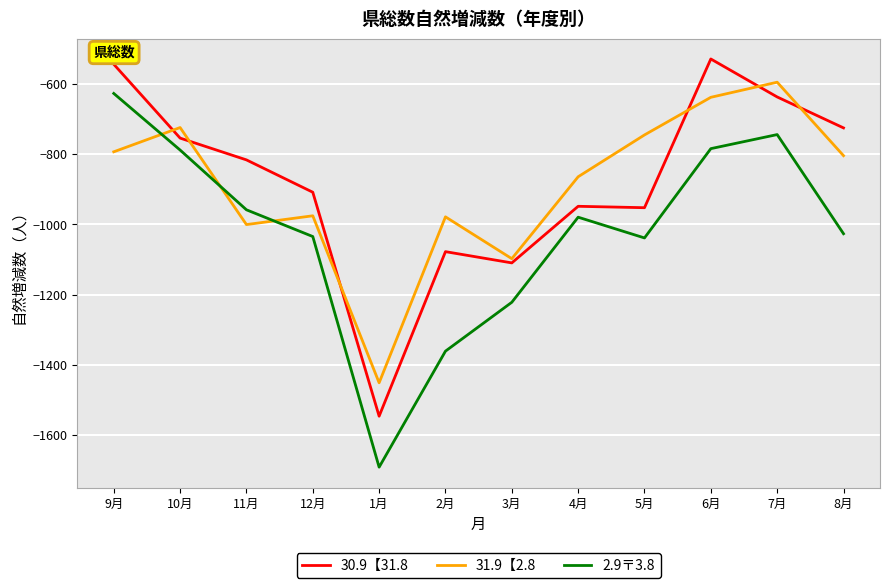

Is this an area chart (filled region under the line)?

No